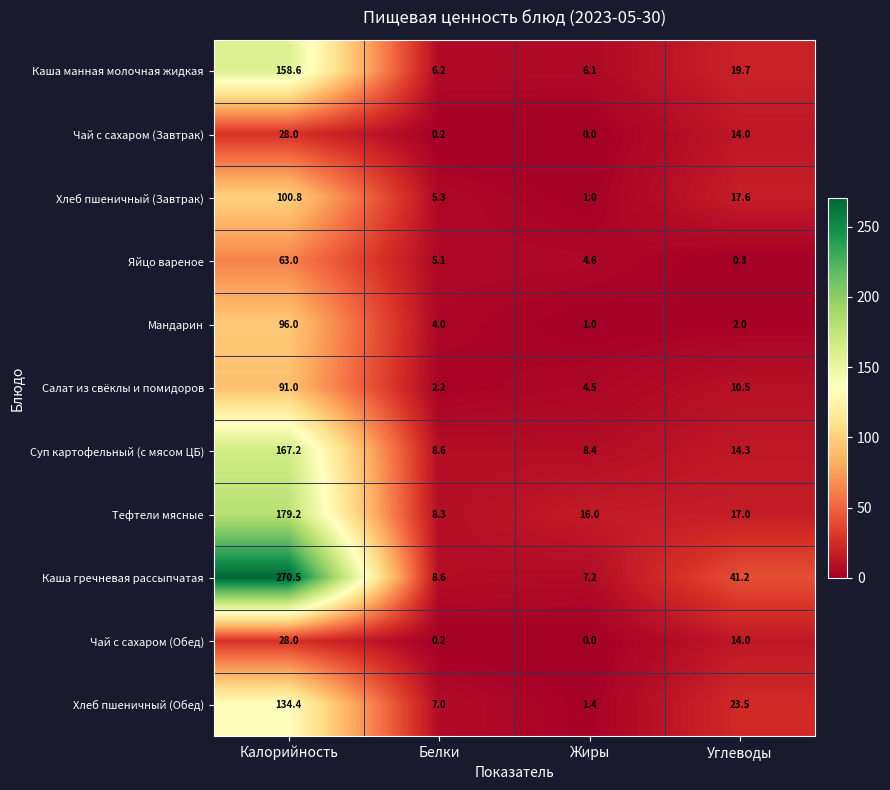

List the labels in order of Чай с сахаром (Обед) value, largest first.

Калорийность, Углеводы, Белки, Жиры